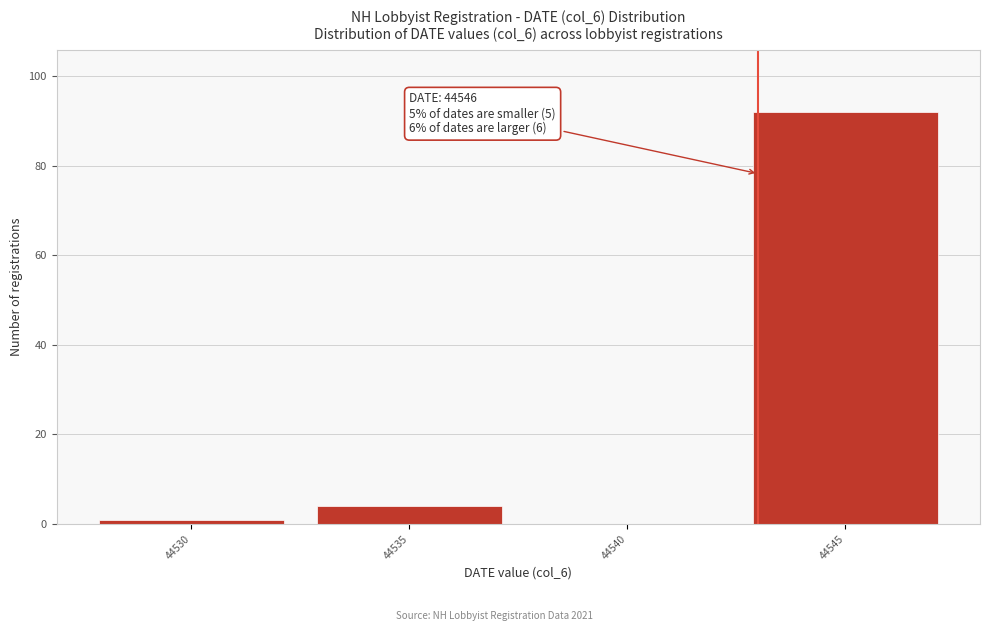

Reading right to left, list all the values displayed in this chart.

44545=92	44540=0	44535=4	44530=1